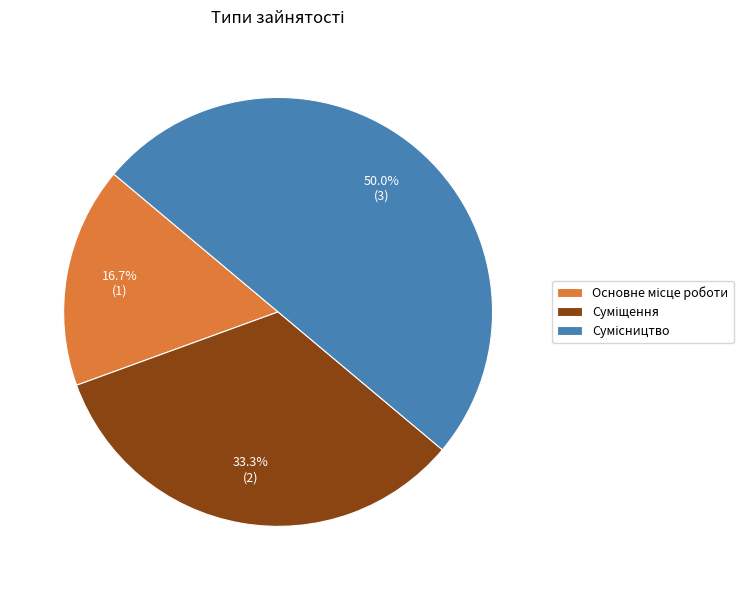

To the nearest percent, what portion does Основне місце роботи represent?

17%